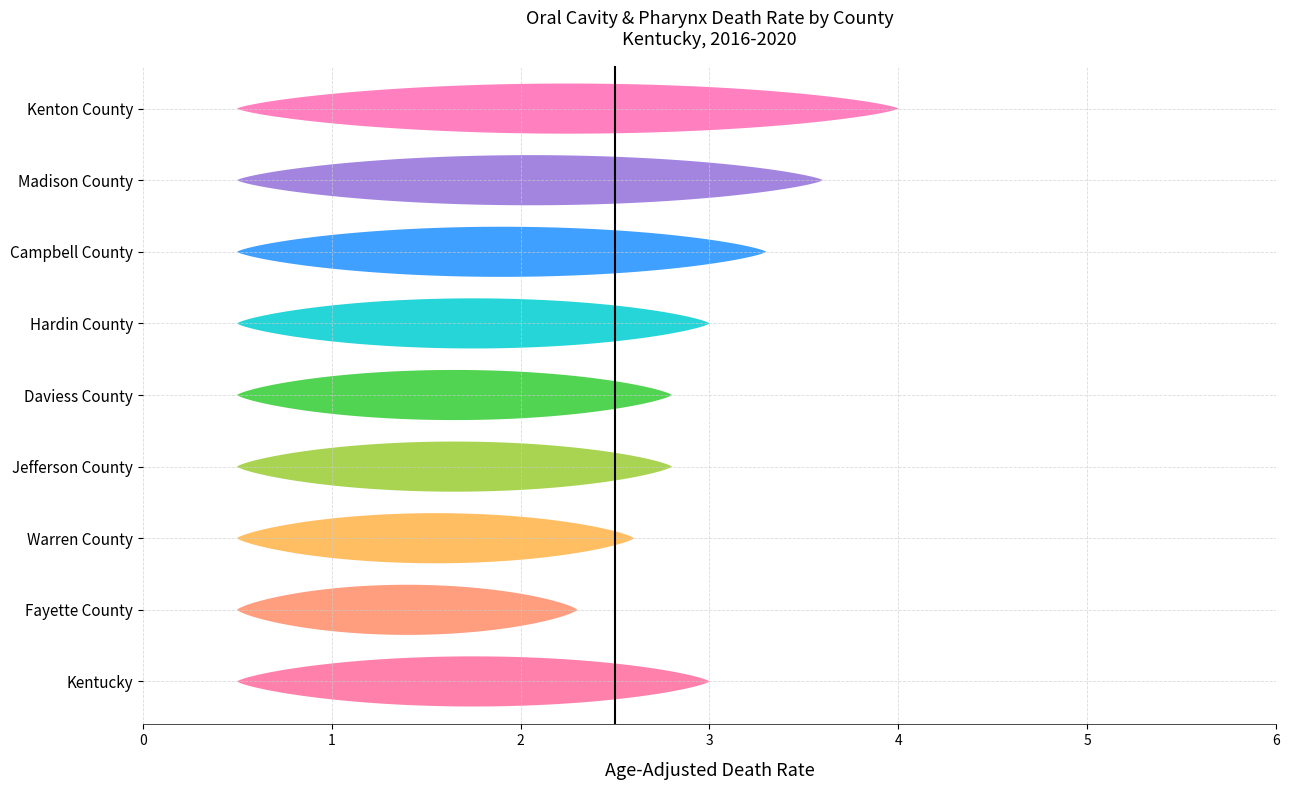

Reading left to right, list all the values displayed in this chart.

Kentucky=3.0	Fayette County=2.3	Warren County=2.6	Jefferson County=2.8	Daviess County=2.8	Hardin County=3.0	Campbell County=3.3	Madison County=3.6	Kenton County=4.0